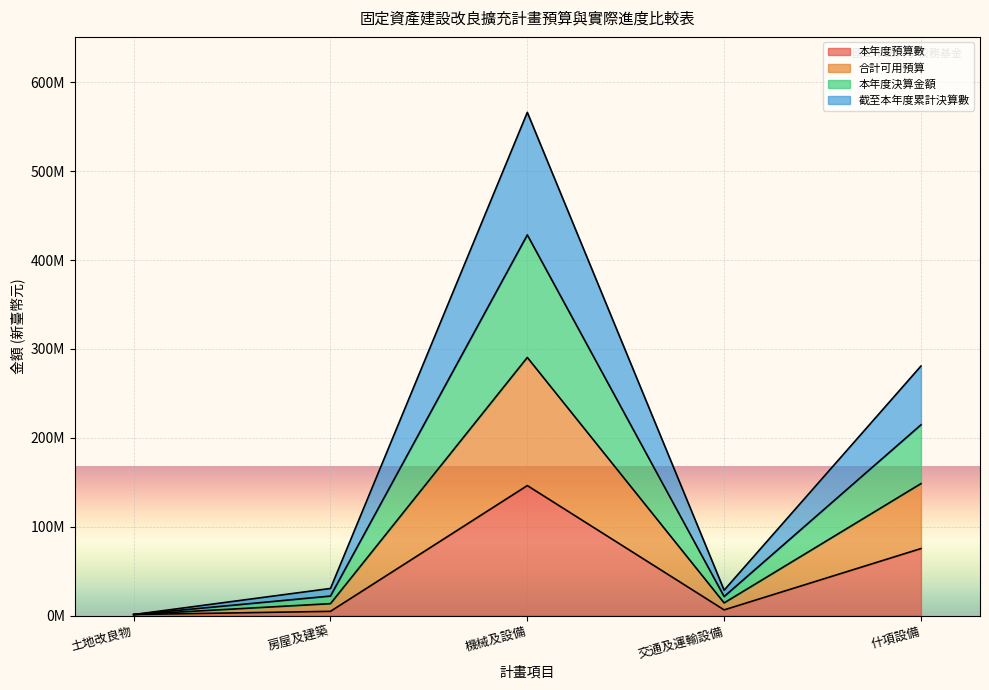

The value of 截至本年度累計決算數 at 交通及運輸設備 is 14175000. True or false?

True